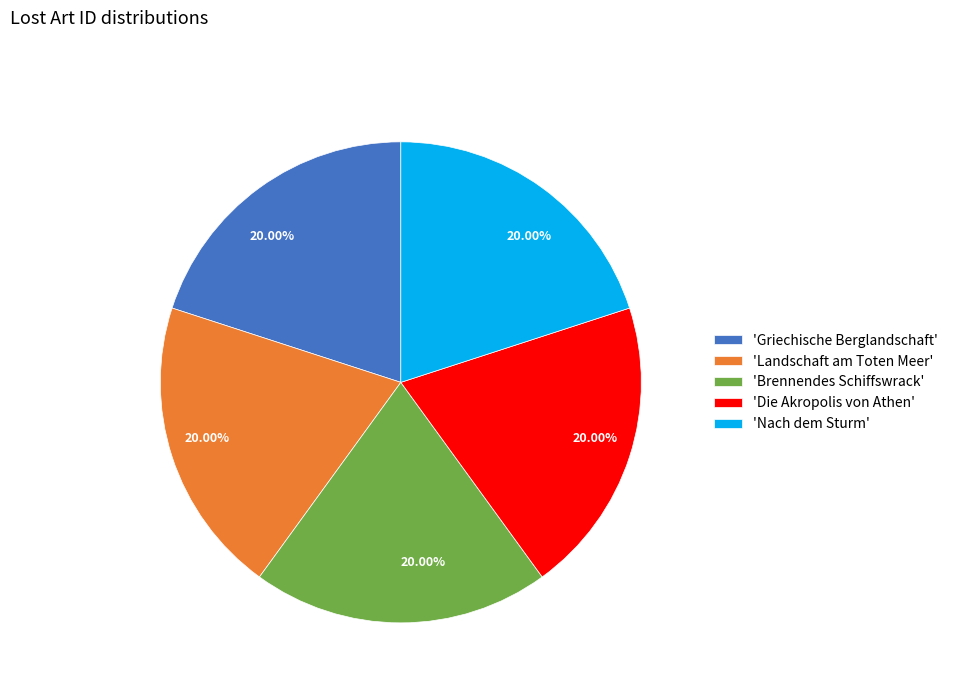

Is 'Landschaft am Toten Meer' the majority of the pie?

No